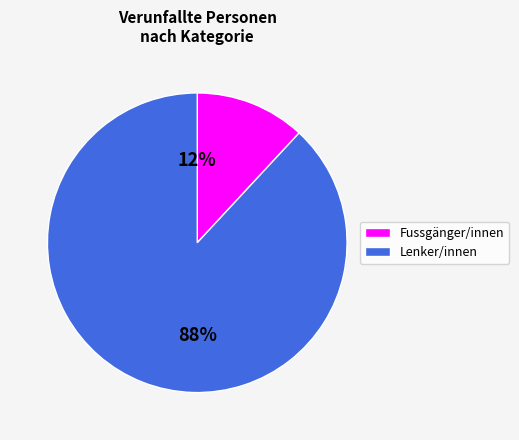

True or false: Lenker/innen accounts for 81% of the total.

False